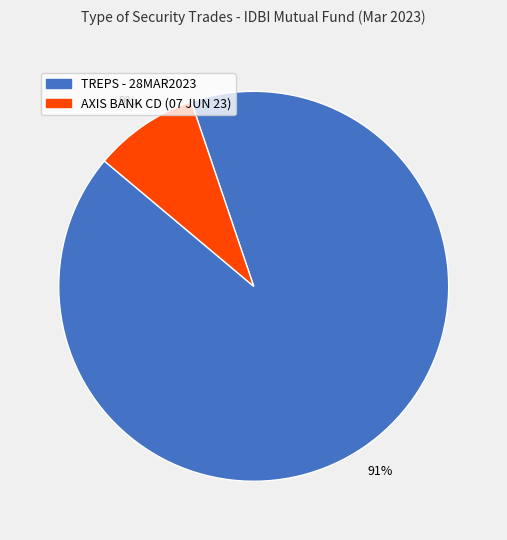

What percentage is the TREPS - 28MAR2023 slice, to the nearest percent?

91%